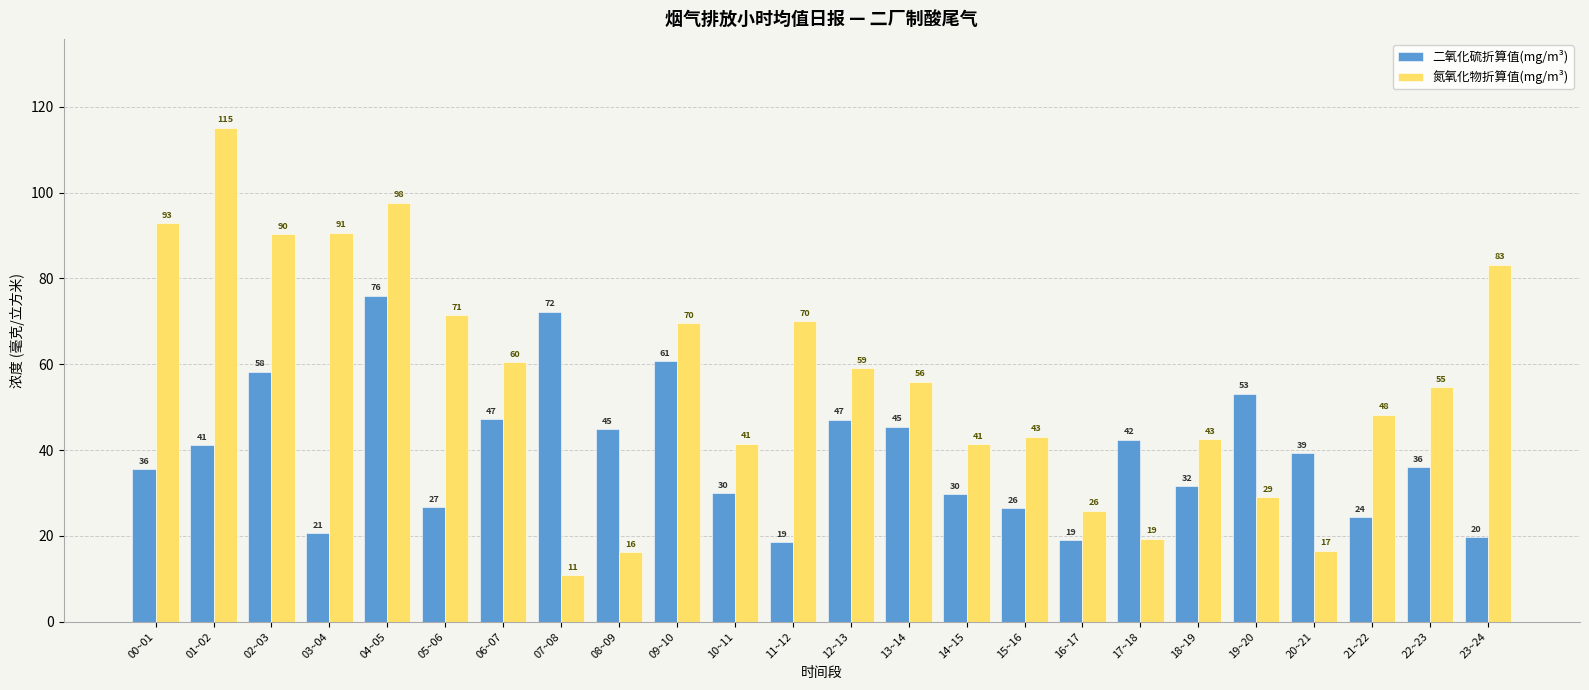

The value of 二氧化硫折算值(mg/m³) at 14~15 is 29.7. True or false?

True